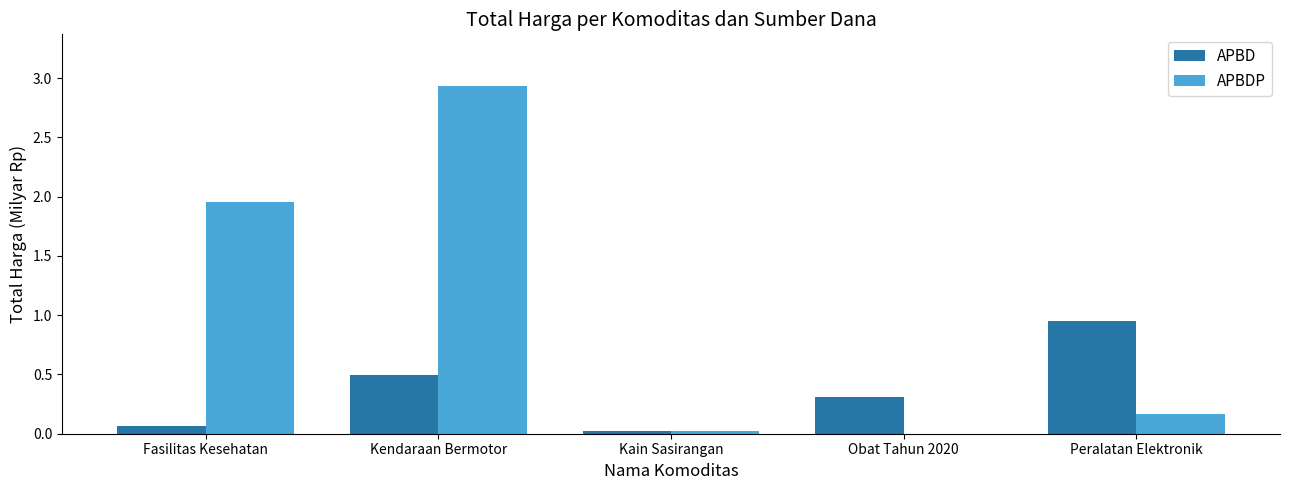

Where is APBD nearest to the value 0?

Kain Sasirangan